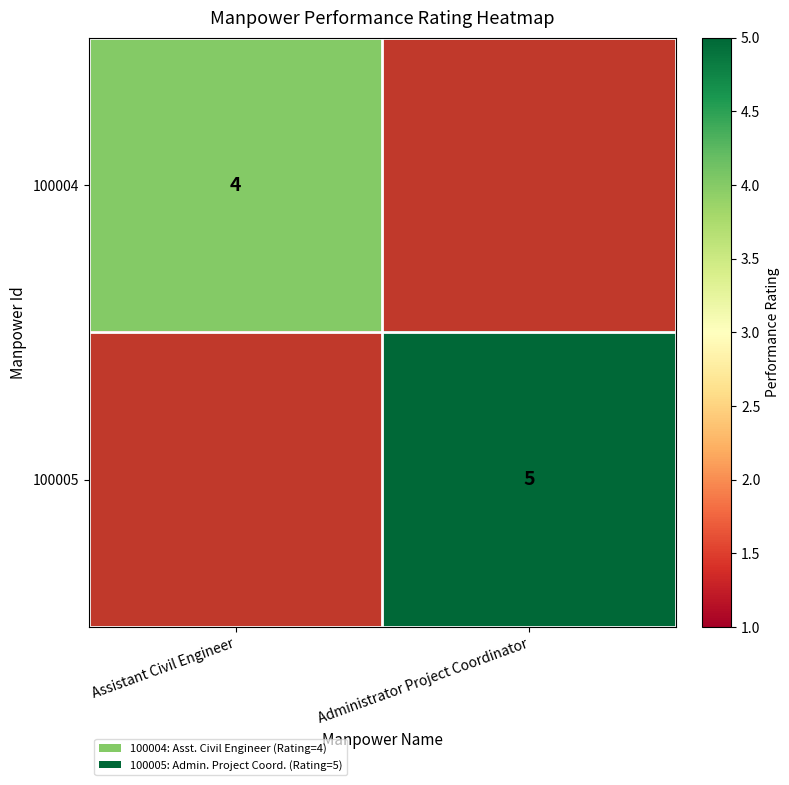

True or false: 100005 has a value of 3 at Administrator Project Coordinator.

False